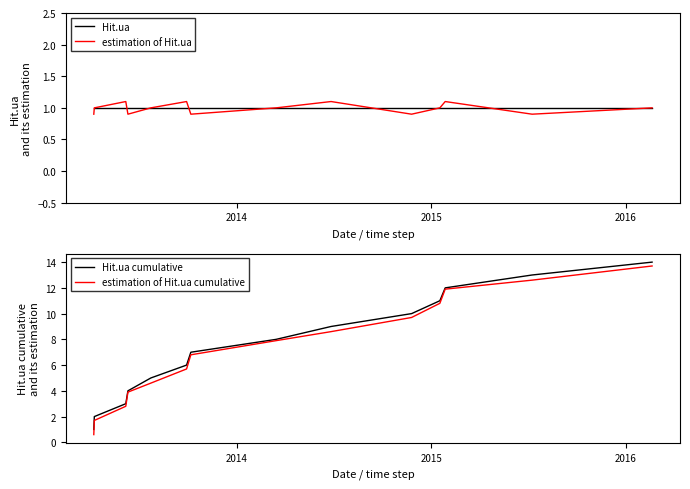

Reading left to right, extract all data points from this chart.

Hit.ua: 1.0	1.0	1.0	1.0	1.0	1.0	1.0	1.0	1.0	1.0	1.0	1.0	1.0	1.0
estimation of Hit.ua: 0.9	1.0	1.1	0.9	1.0	1.1	0.9	1.0	1.1	0.9	1.0	1.1	0.9	1.0
Hit.ua cumulative: 1.0	2.0	3.0	4.0	5.0	6.0	7.0	8.0	9.0	10.0	11.0	12.0	13.0	14.0
estimation of Hit.ua cumulative: 0.6	1.7	2.8	3.9	4.6	5.7	6.8	7.9	8.6	9.7	10.8	11.9	12.6	13.7